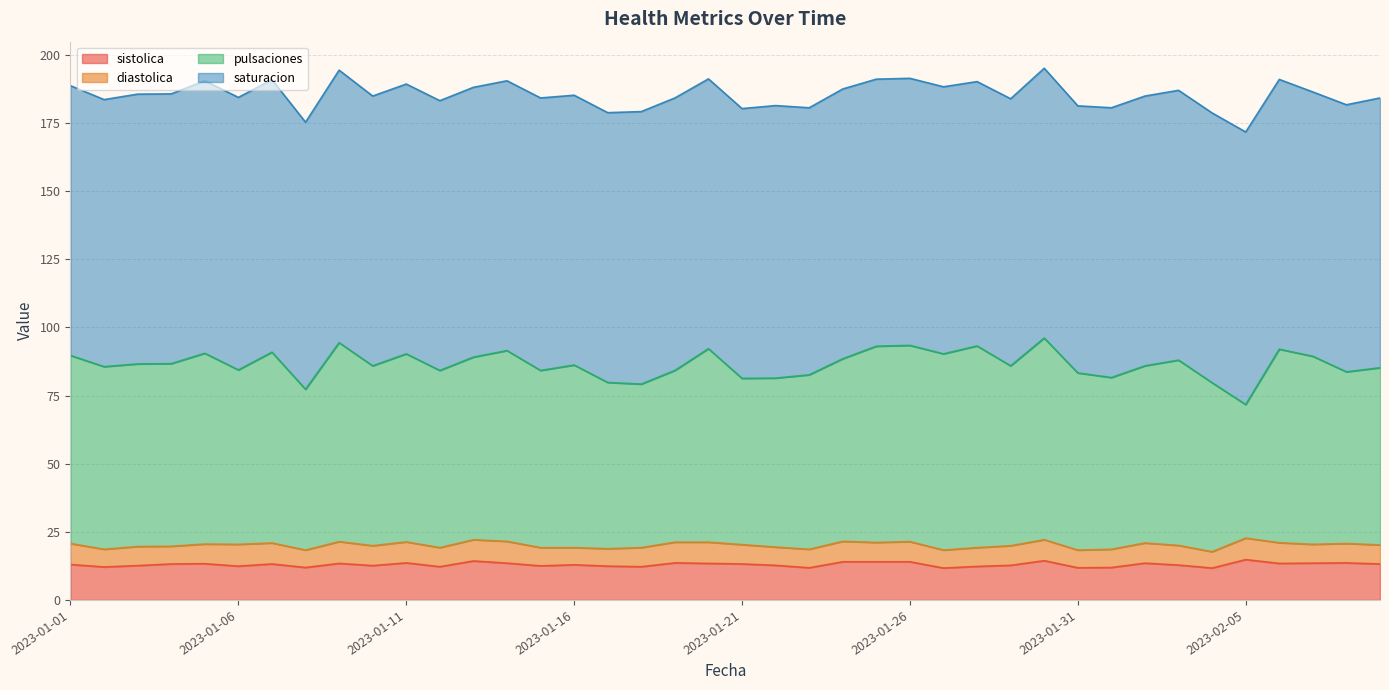

Which series has the largest range (max minus min)?

pulsaciones